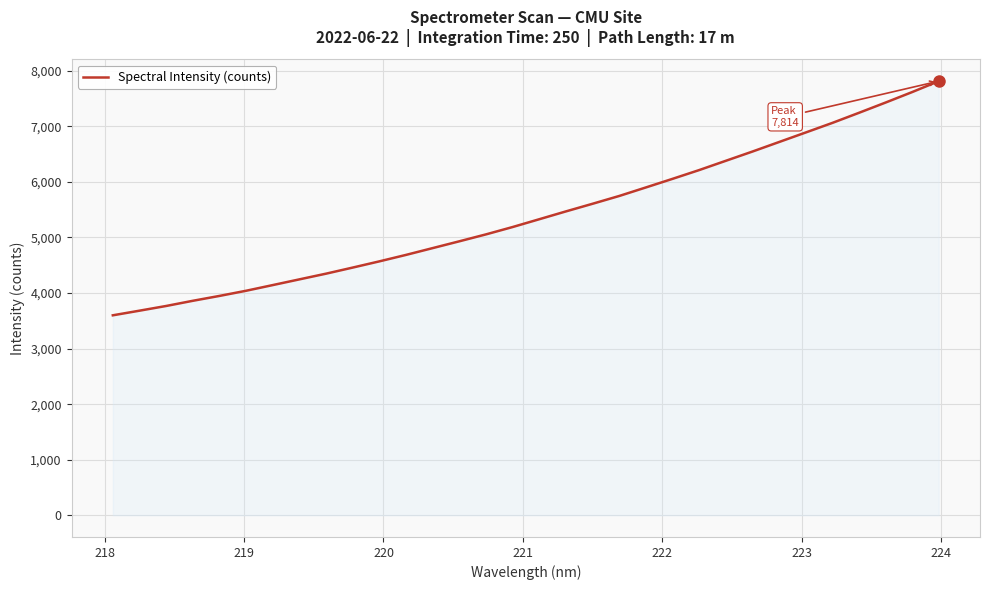

Does the chart display data point markers on the line(s)?

No